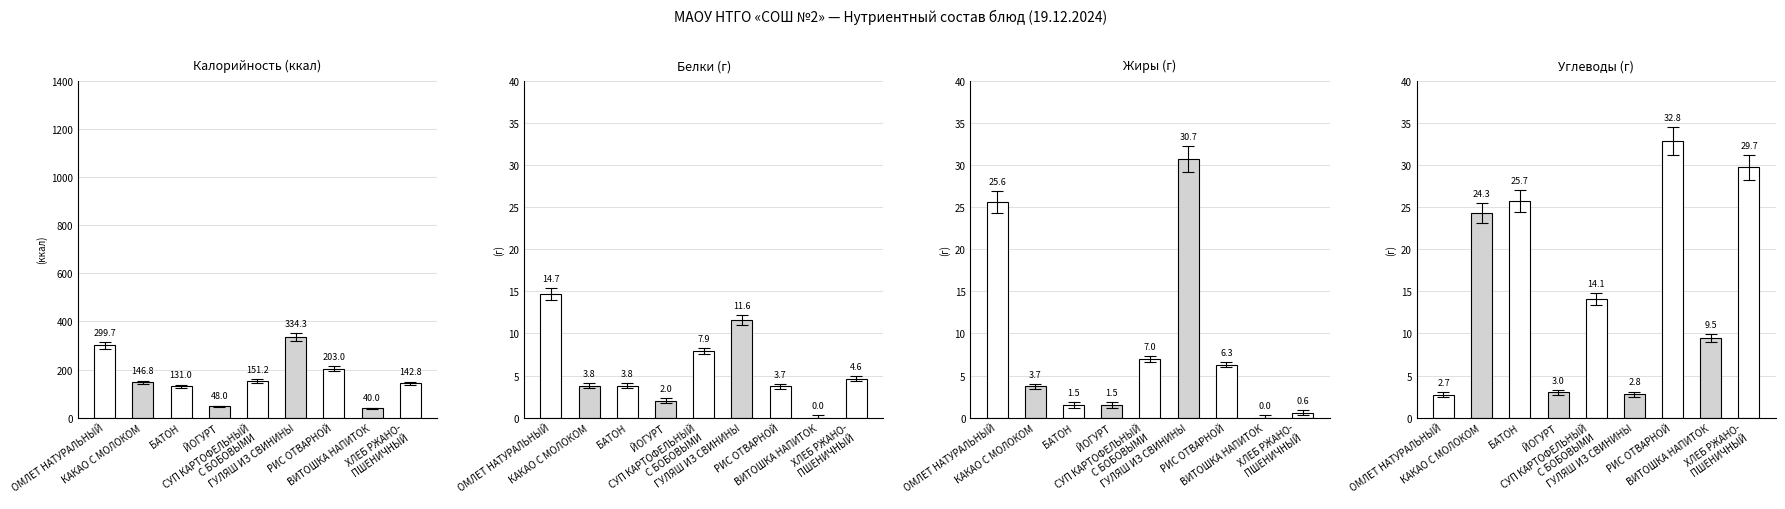

Between КАКАО С МОЛОКОМ and ГУЛЯШ ИЗ СВИНИНЫ, which series saw the biggest shift?

Калорийность (ккал)